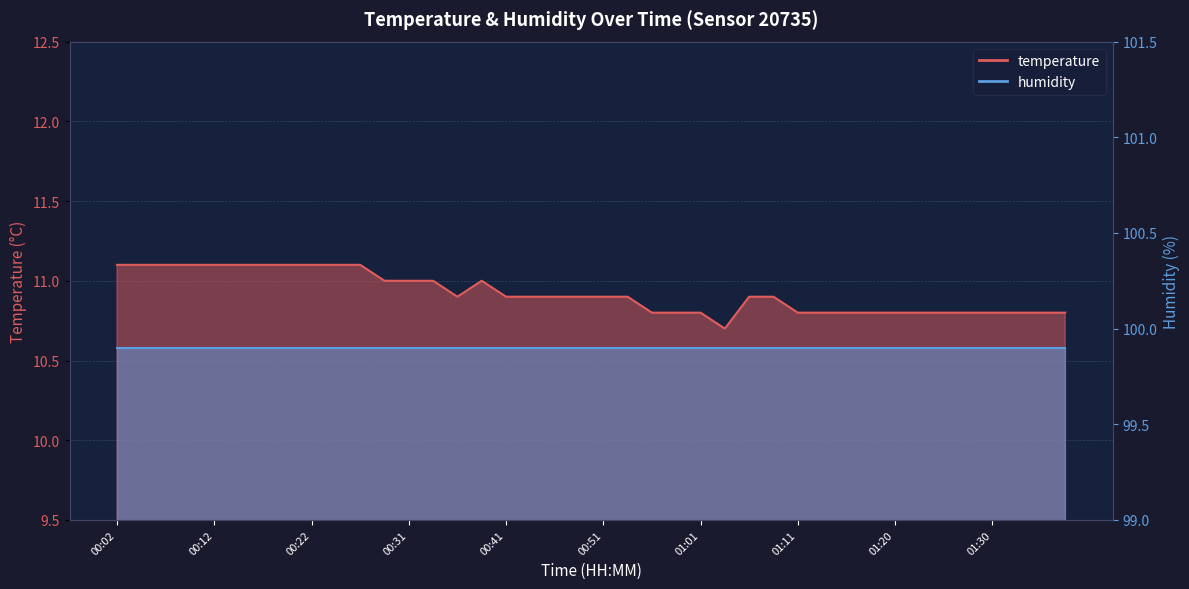

How many values are between 10 and 11?

29